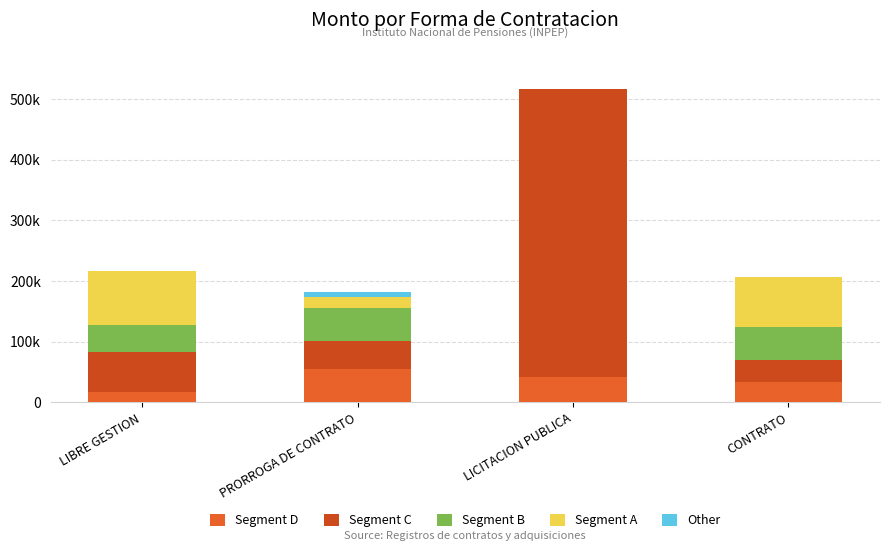

Are the bars grouped side by side (vs. stacked)?

No